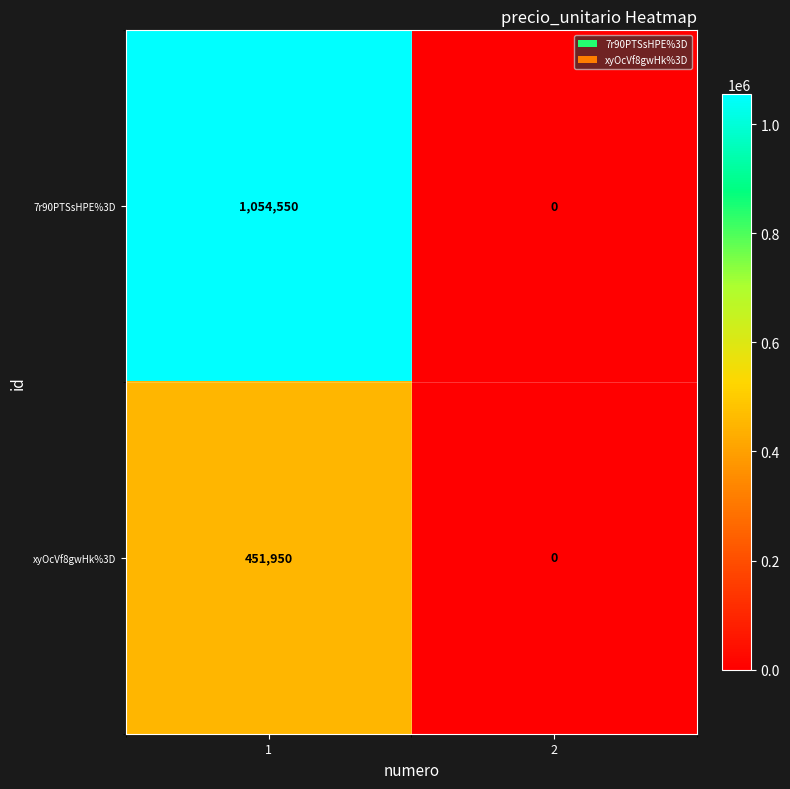

Reading left to right, what are all the values shown in this chart?

7r90PTSsHPE%3D: 1=1054550	2=0
xyOcVf8gwHk%3D: 1=451950	2=0